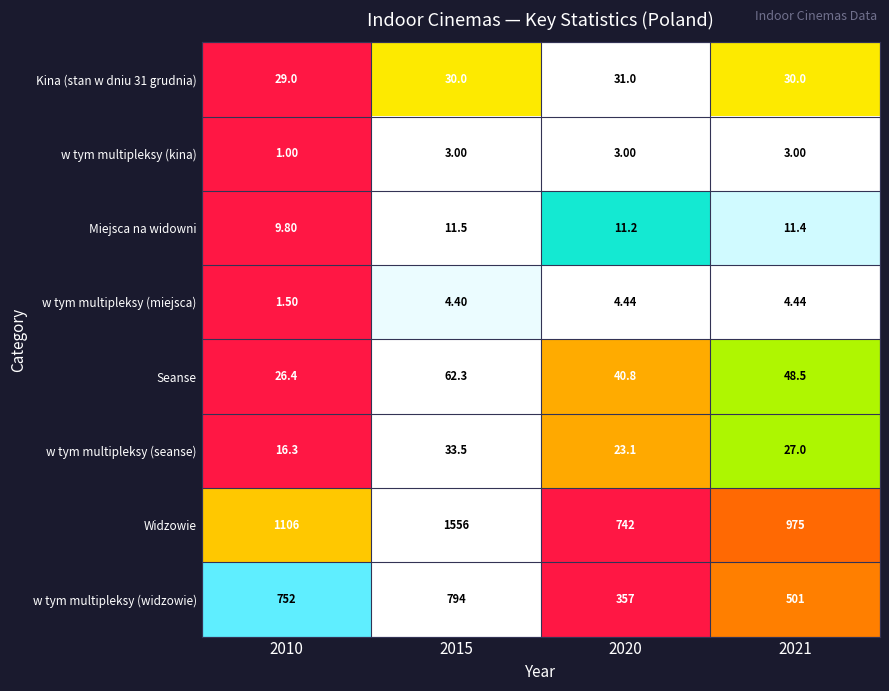

How many series are shown in this chart?

8